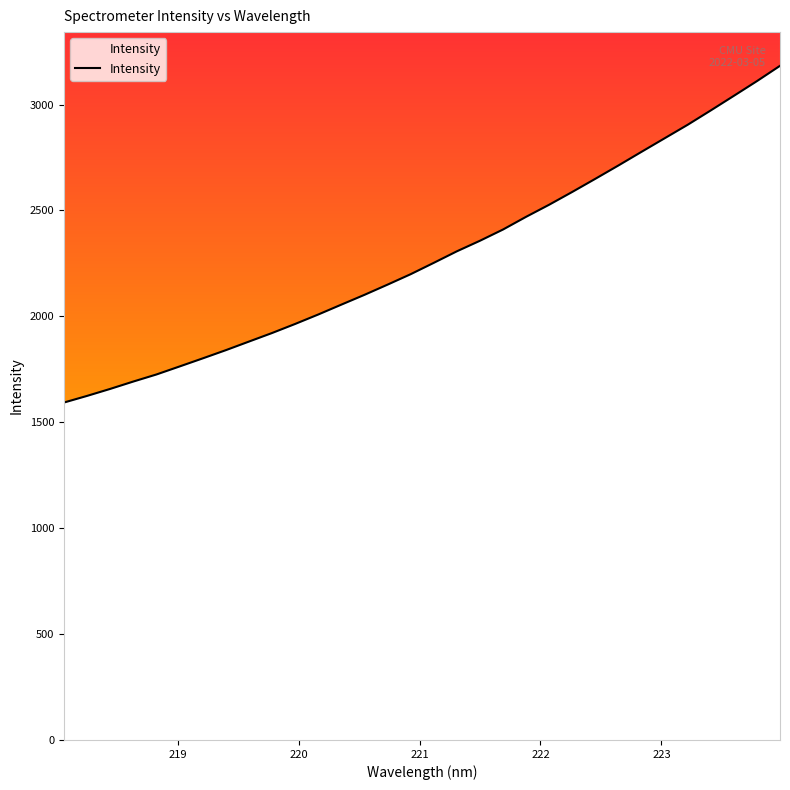

What is the difference between the maximum and minimum values?

1589.8